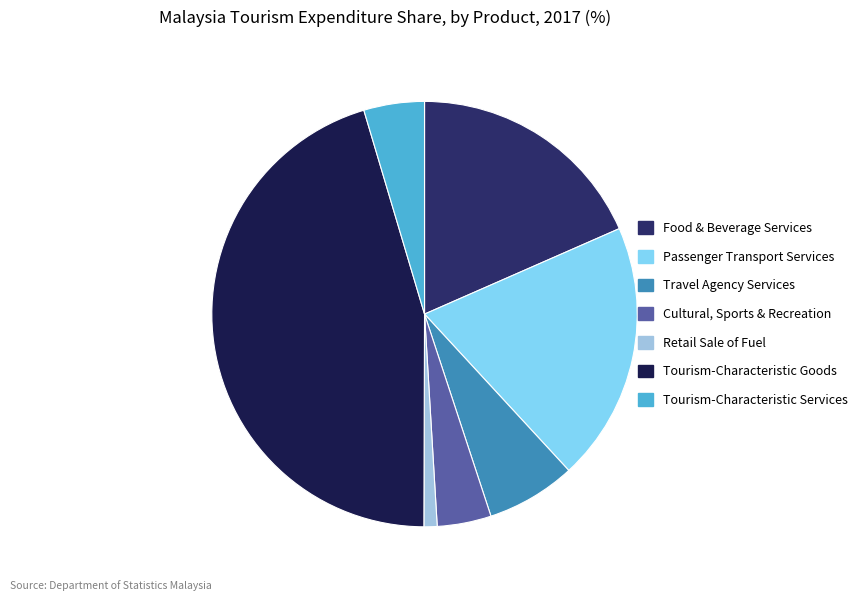

Rank the categories by value from lowest to highest.

Jualan runcit bahan api kenderaan, Perkhidmatan kebudayaan, sukan dan rekreasi, Perkhidmatan khusus bercirikan pelancongan, Perkhidmatan agensi pengembaraan dan pelancongan, Perkhidmatan penyediaan makanan dan minuman, Perkhidmatan pengangkutan penumpang, Barang khusus bercirikan pelancongan negara